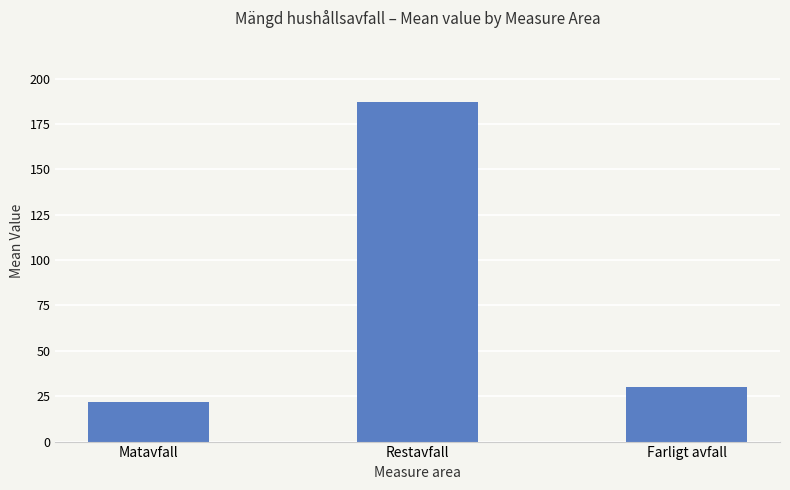

What is the maximum value shown in the chart?

187.2